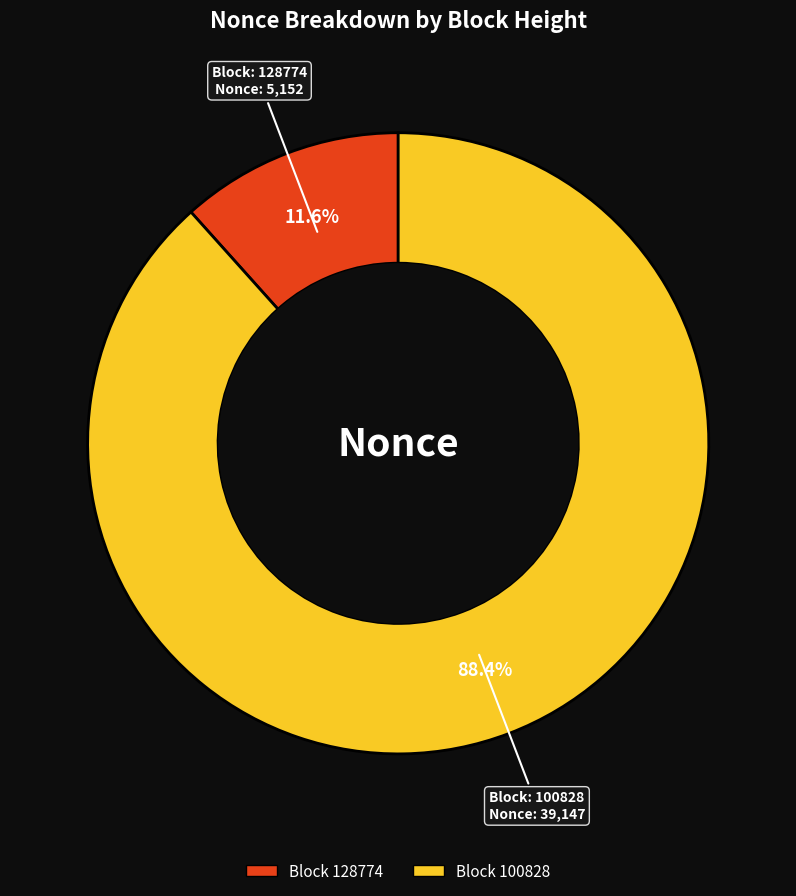

How many slices are in this pie chart?

2